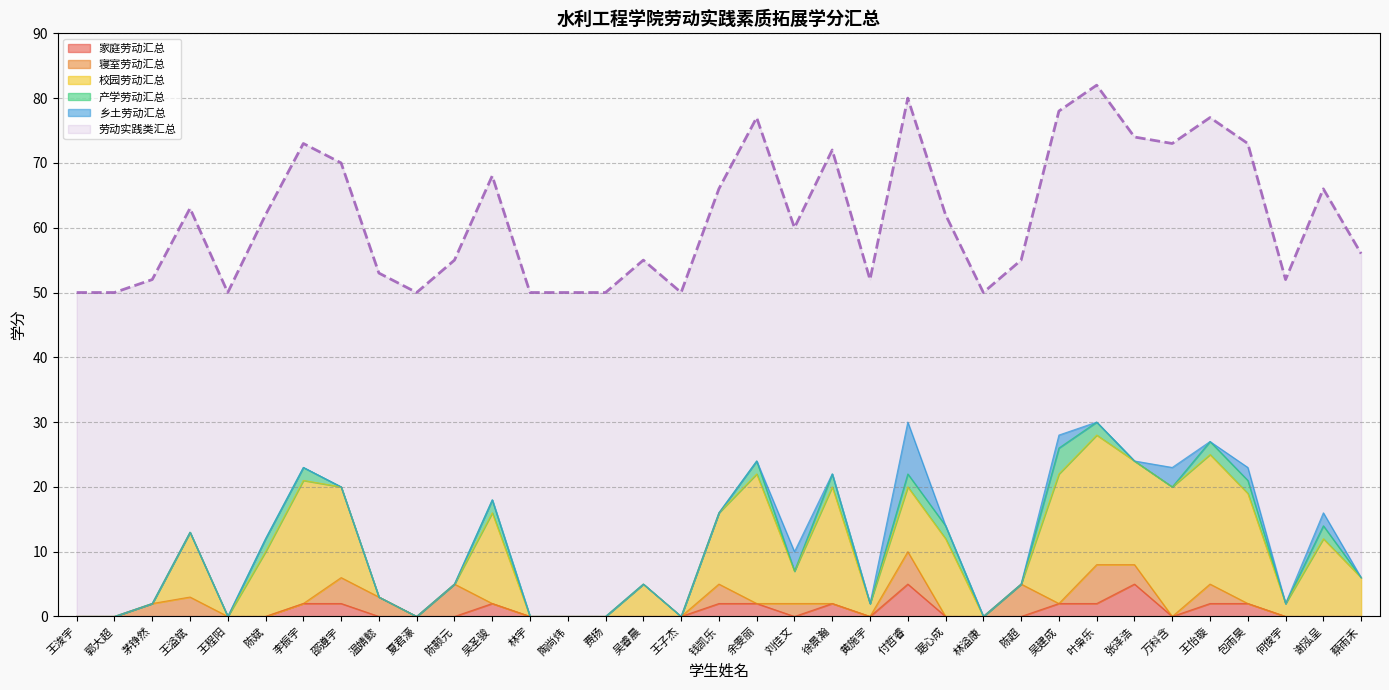

Reading left to right, extract all data points from this chart.

家庭劳动汇总: 0	0	0	0	0	0	2	2	0	0	0	2	0	0	0	0	0	2	2	0	2	0	5	0	0	0	2	2	5	0	2	2	0	0	0
寝室劳动汇总: 0	0	2	3	0	0	0	4	3	0	5	0	0	0	0	0	0	3	0	2	0	0	5	0	0	5	0	6	3	0	3	0	0	0	0
校园劳动汇总: 0	0	0	10	0	10	19	14	0	0	0	14	0	0	0	5	0	11	20	5	18	2	10	12	0	0	20	20	16	20	20	17	2	12	6
产学劳动汇总: 0	0	0	0	0	2	2	0	0	0	0	2	0	0	0	0	0	0	2	0	2	0	2	2	0	0	4	2	0	0	2	2	0	2	0
乡土劳动汇总: 0	0	0	0	0	0	0	0	0	0	0	0	0	0	0	0	0	0	0	3	0	0	8	0	0	0	2	0	0	3	0	2	0	2	0
劳动实践类汇总: 50	50	52	63	50	62	73	70	53	50	55	68	50	50	50	55	50	66	77	60	72	52	80	62	50	55	78	82	74	73	77	73	52	66	56